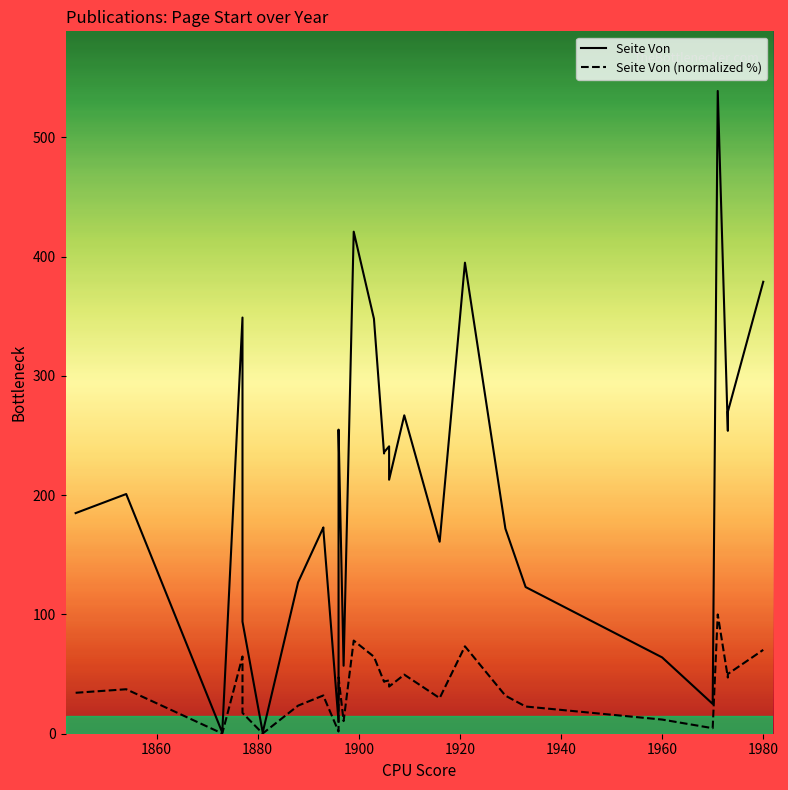

The Seite Von (normalized %) series shows 36.5 at 1960. True or false?

False